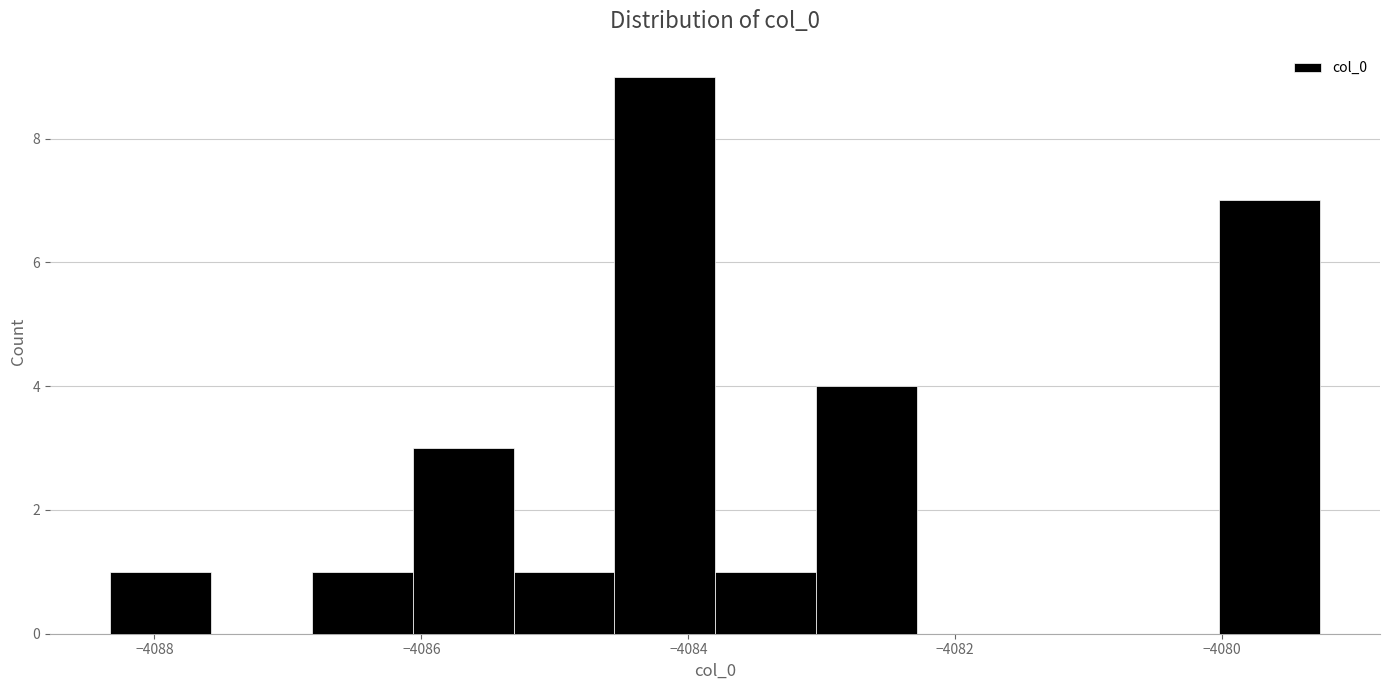

Around what value on the x-axis is the tallest bar? Give the approximate position of its centre, as read against the axis.

-4084.2